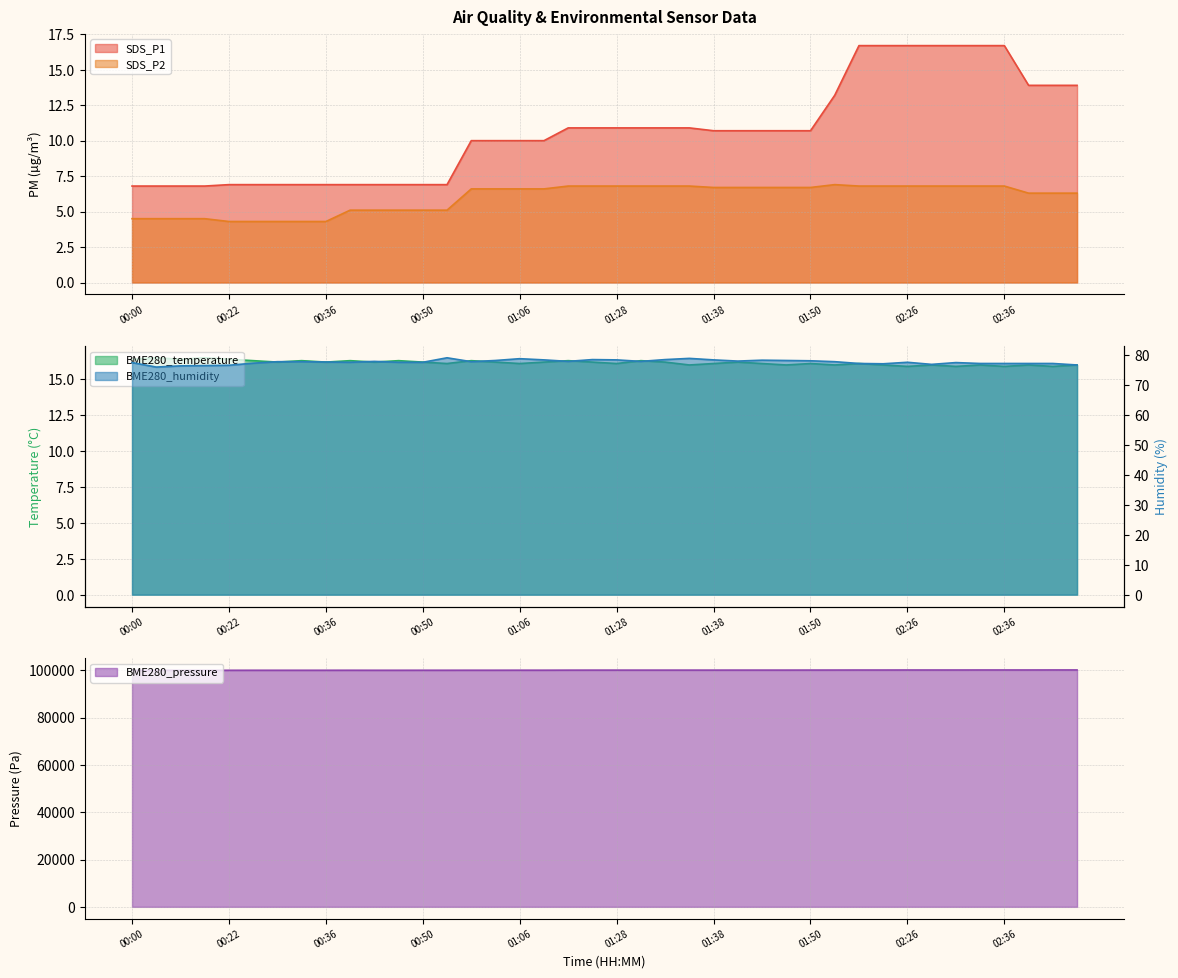

True or false: BME280_pressure has a value of 99980.0 at 00:58.

True